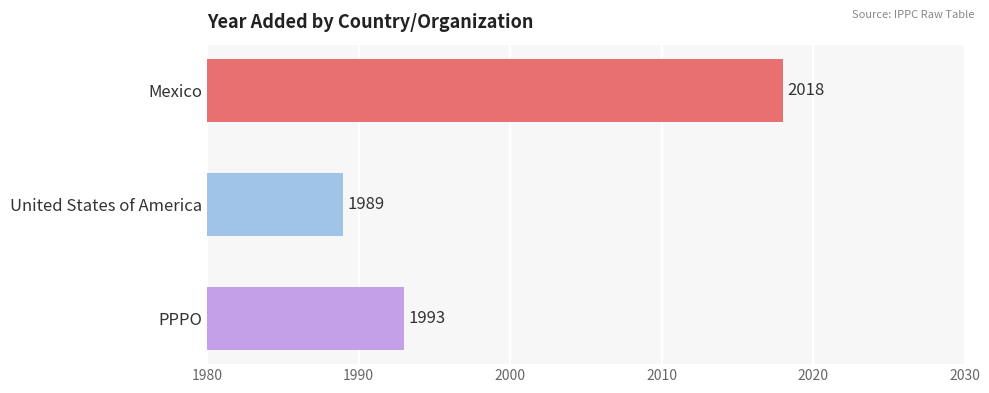

Rank the categories by value from lowest to highest.

United States of America, PPPO, Mexico